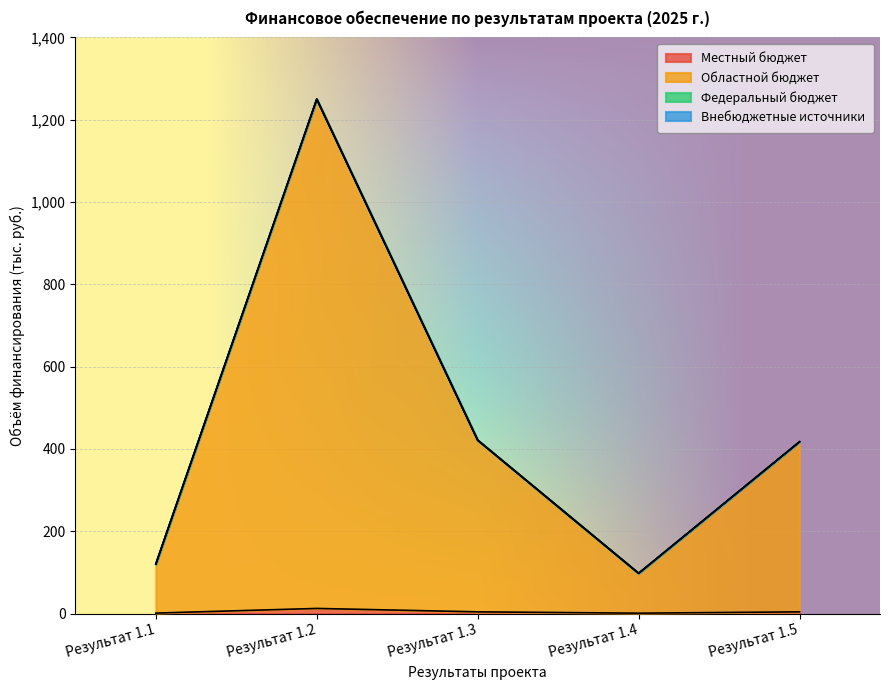

Which has a higher value, Результат 1.3 or Результат 1.4?

Результат 1.3